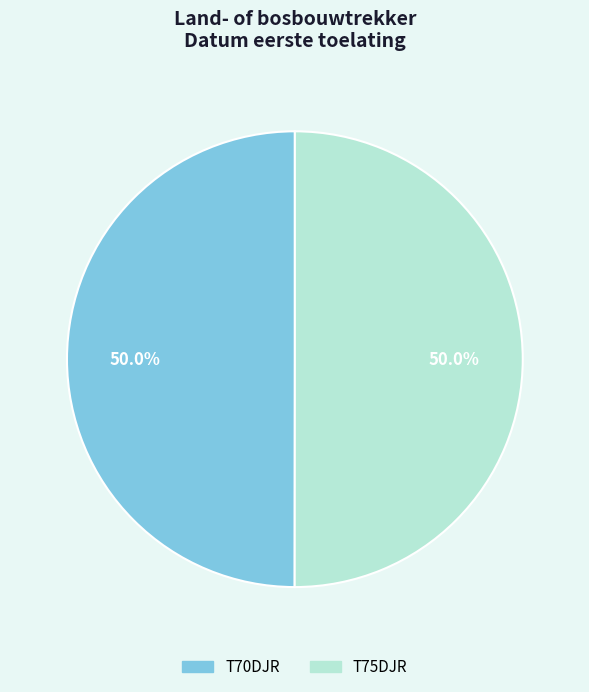

What is the ratio of the value at T75DJR to the value at T70DJR?

1.0